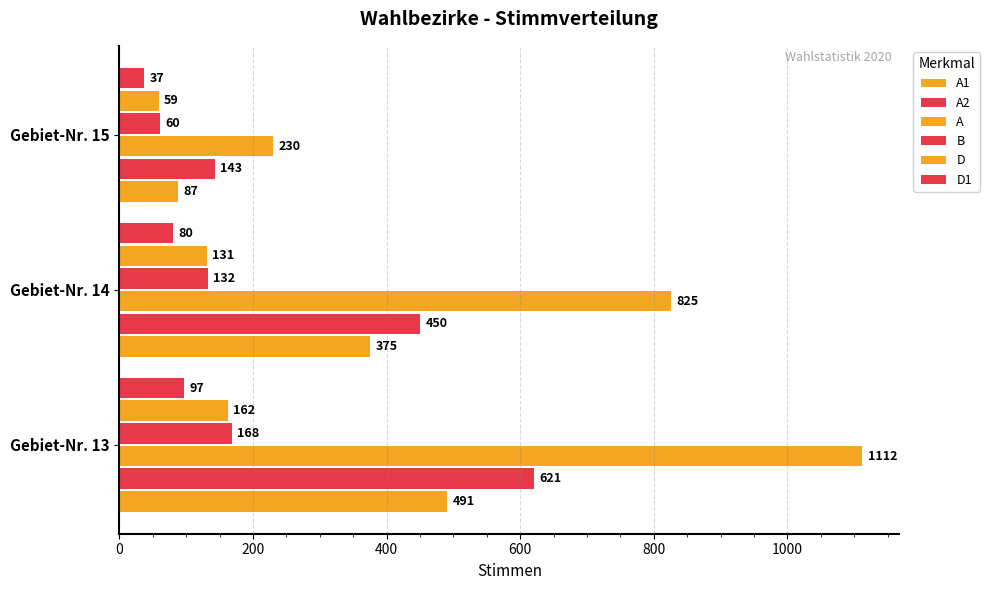

Which series has the largest range (max minus min)?

A